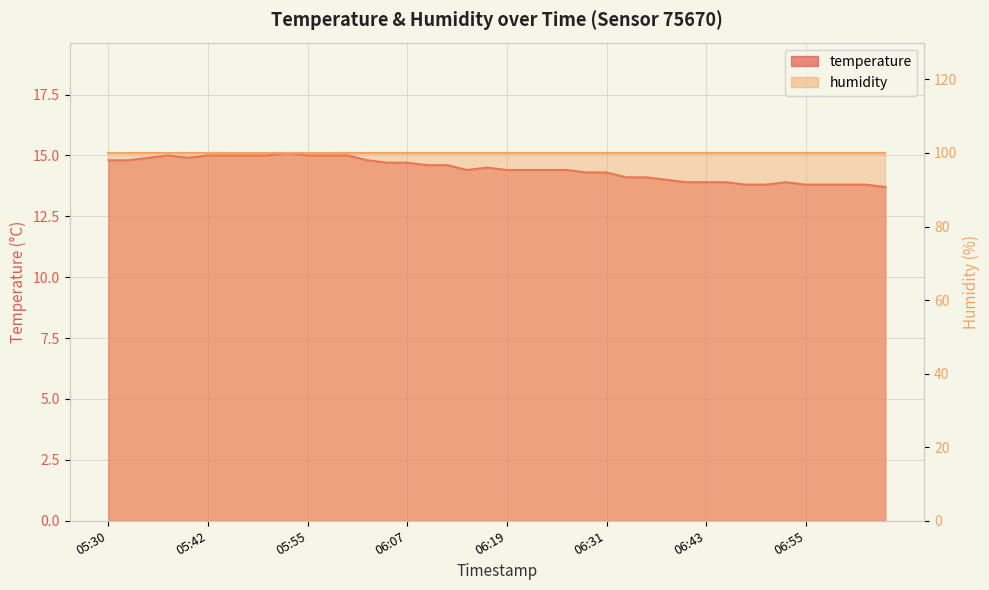

At which category does the chart reach its peak across all series?

05:52